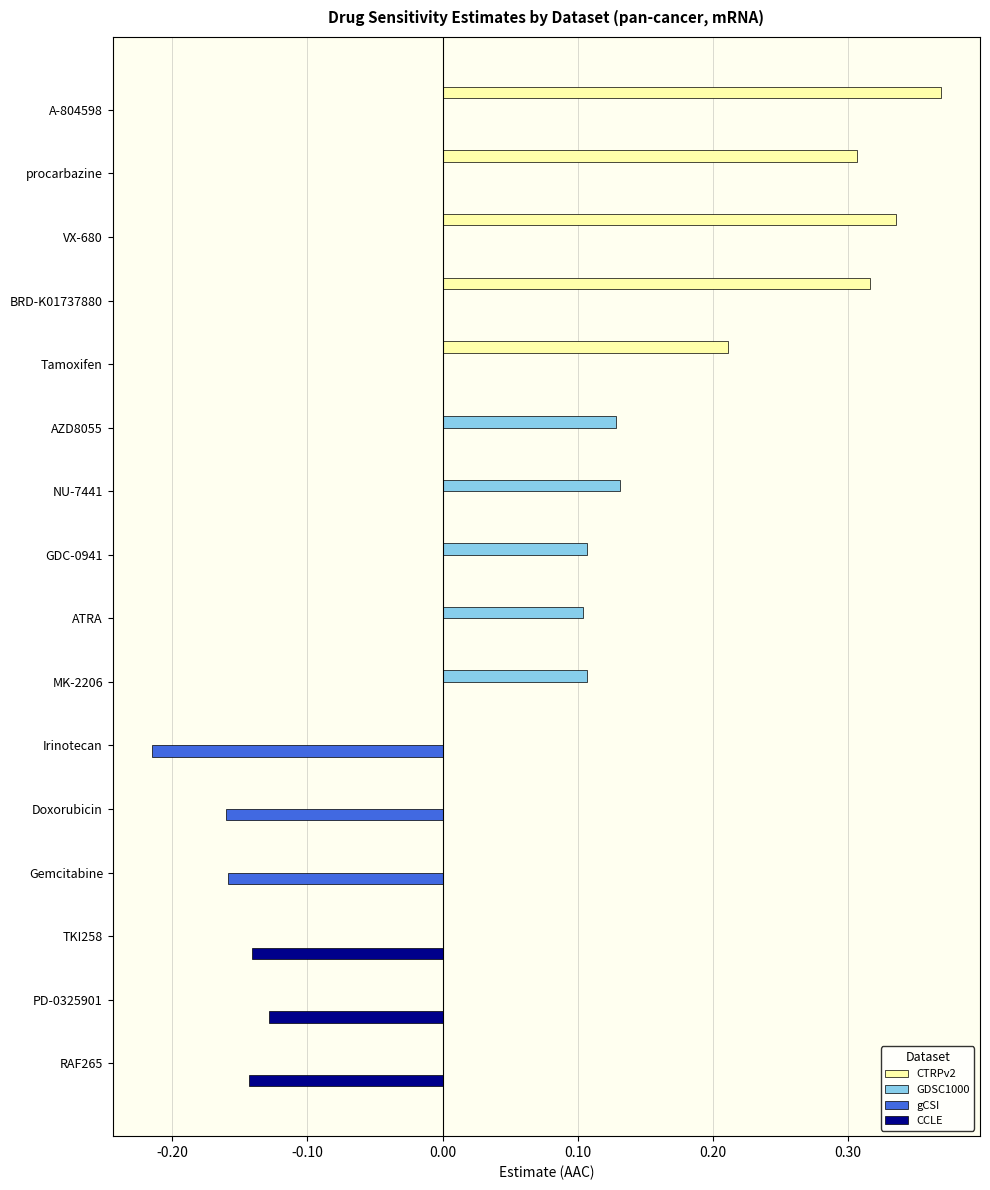

What are all the series names shown in the legend?

CTRPv2, GDSC1000, gCSI, CCLE